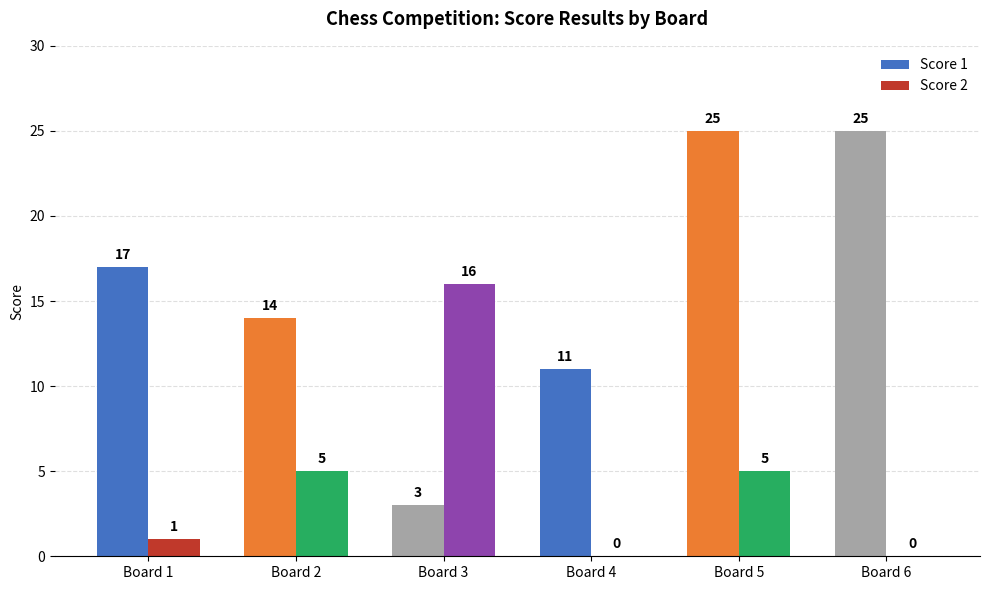

Reading left to right, what are all the values shown in this chart?

Score 1: 17	14	3	11	25	25
Score 2: 1	5	16	0	5	0